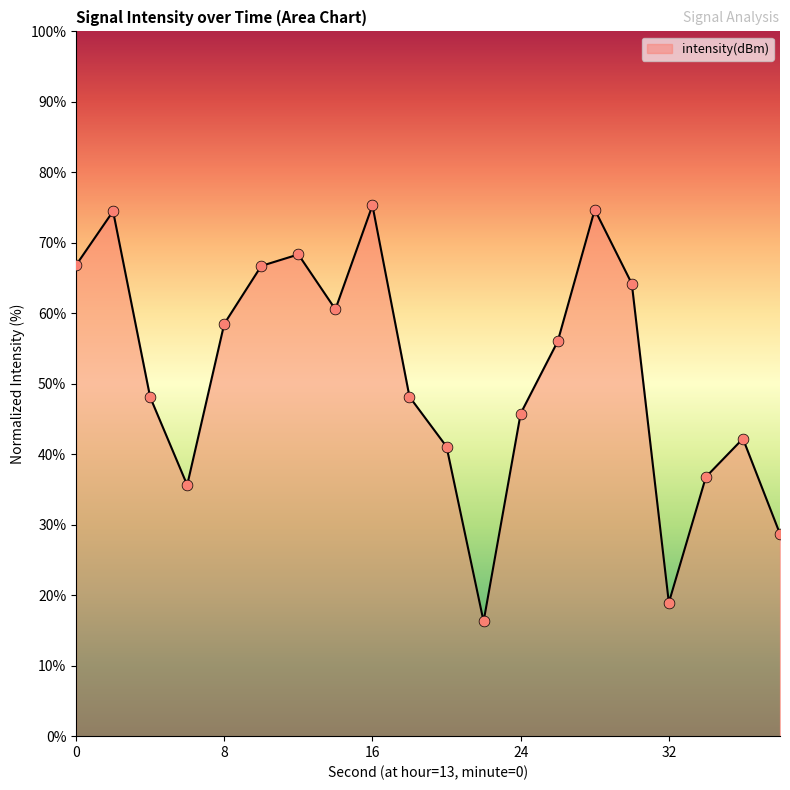

What is the difference between the maximum and minimum values?

59.0